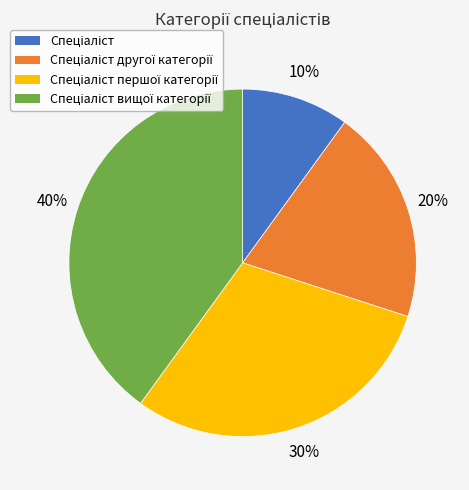

Does any single category account for the majority?

No